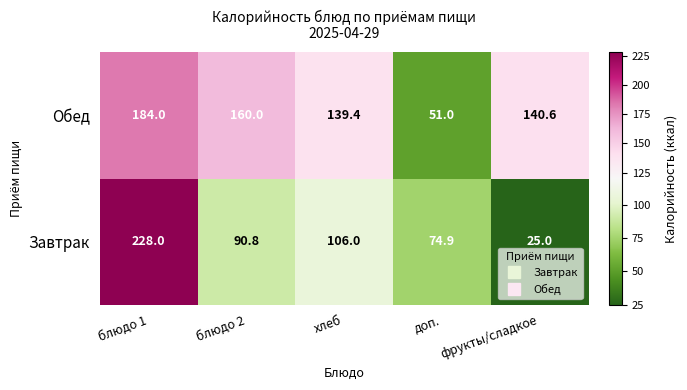

List the series in order of their overall mean, highest first.

Обед, Завтрак